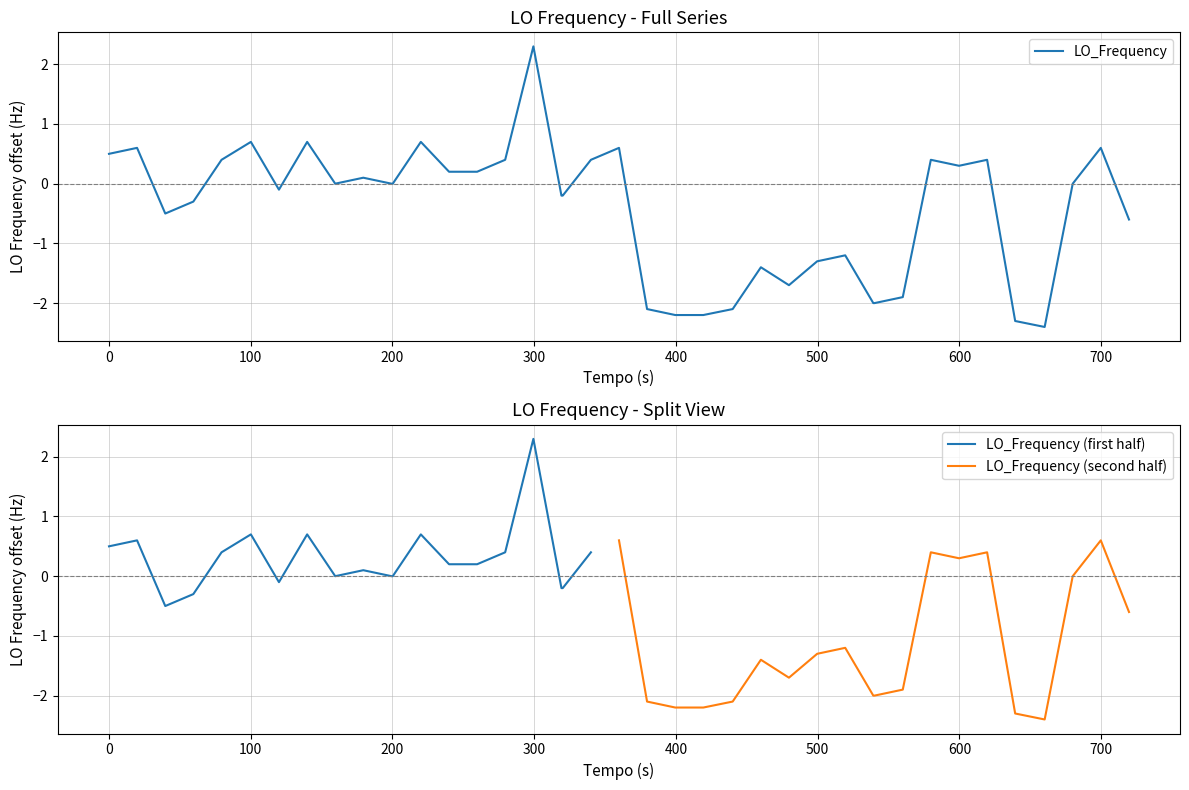

What is the minimum value for LO_Frequency?

-2.4